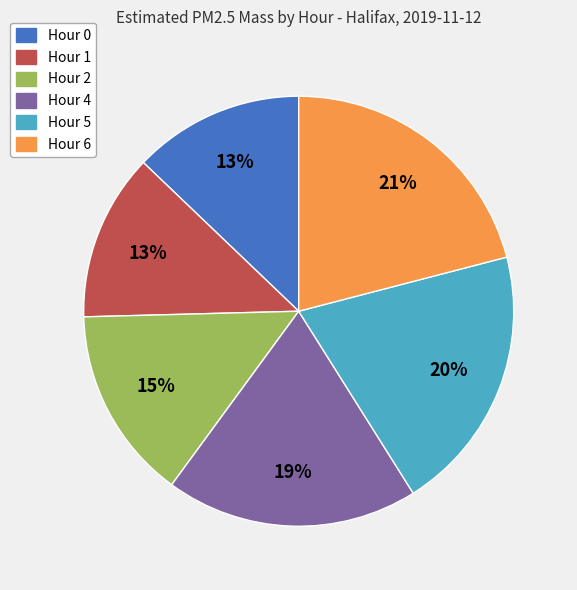

Approximately how many times larger is the value at Hour 1 compared to Hour 2?

0.9